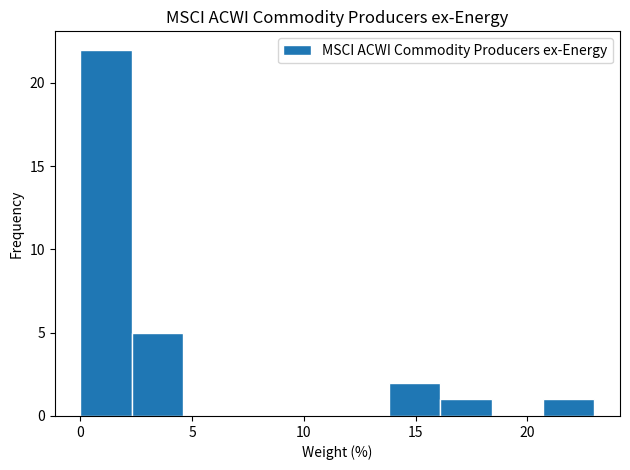

Reading left to right, transcribe this chart: for each bar, give the range it covers on the x-axis and its height. Neither the bar edges nor the heights are printed on the chart, so give them approximately, as read against the axes.

0.0 to 2.3: 22
2.3 to 4.6: 5
4.6 to 6.9: 0
6.9 to 9.2: 0
9.2 to 11.5: 0
11.5 to 13.8: 0
13.8 to 16.1: 2
16.1 to 18.4: 1
18.4 to 20.7: 0
20.7 to 23.0: 1